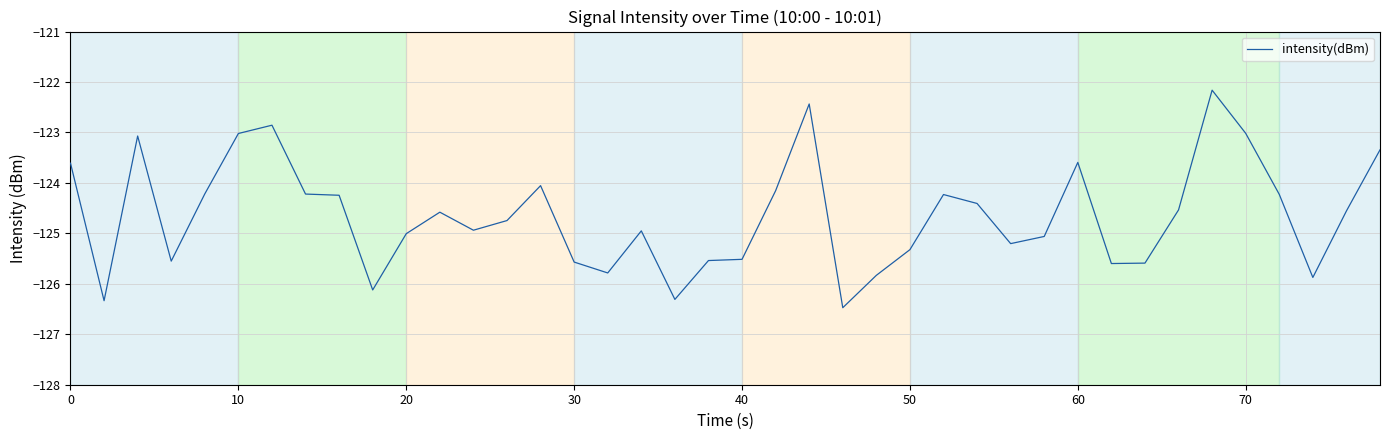

What is the difference between the maximum and minimum values?

4.3